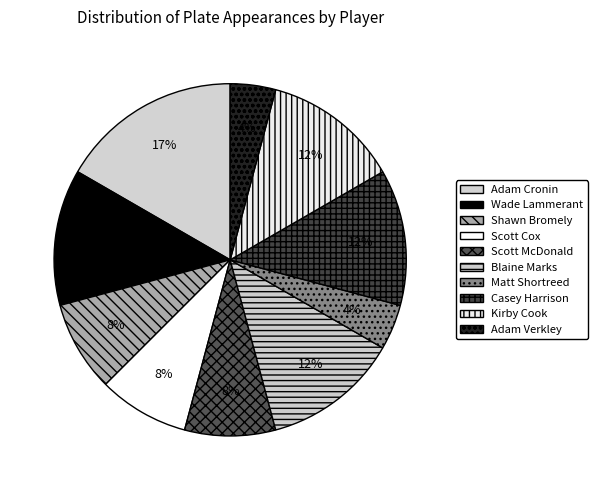

Which category has the biggest portion of the pie?

Adam Cronin